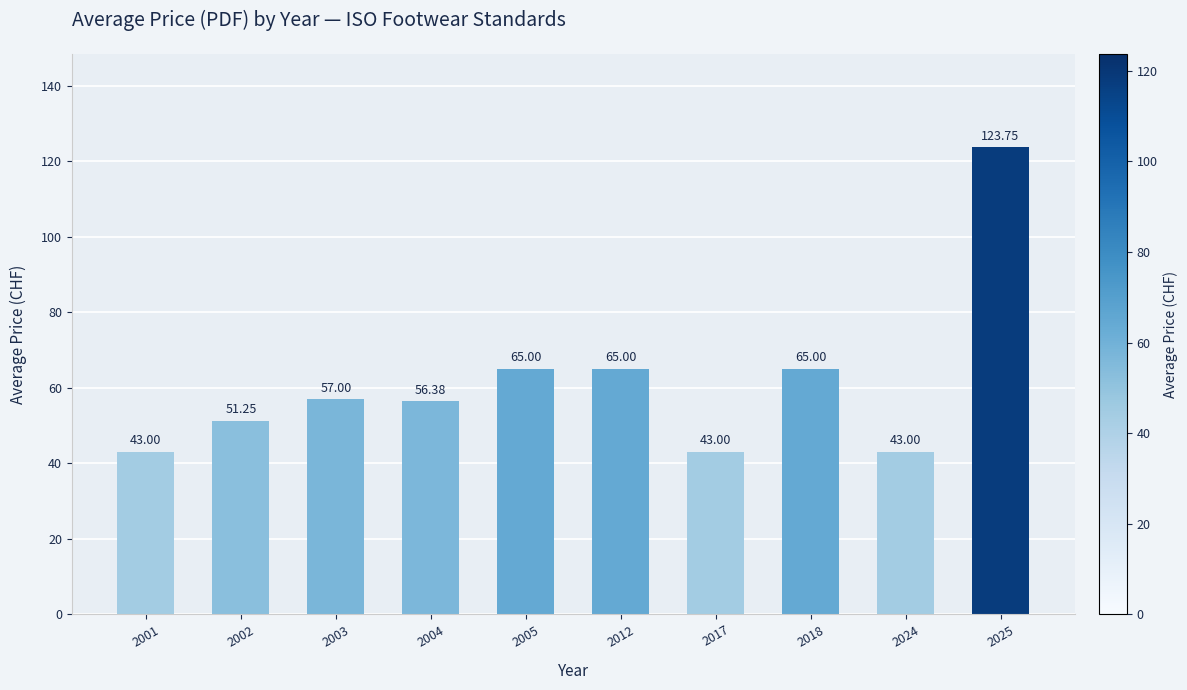

How many data points are less than 57?

5